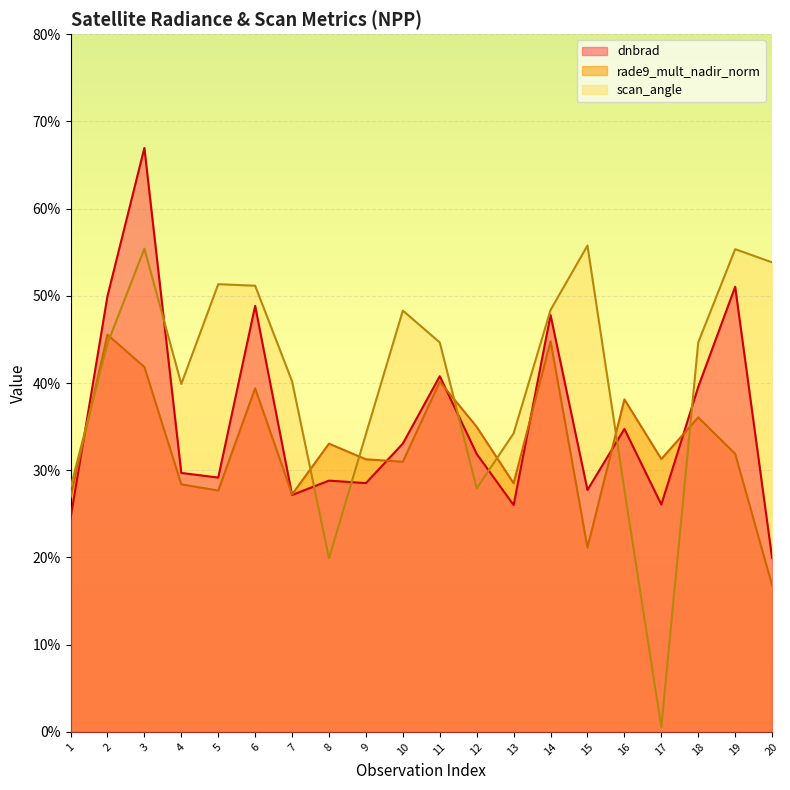

Between 4 and 20, which series saw the biggest shift?

scan_angle